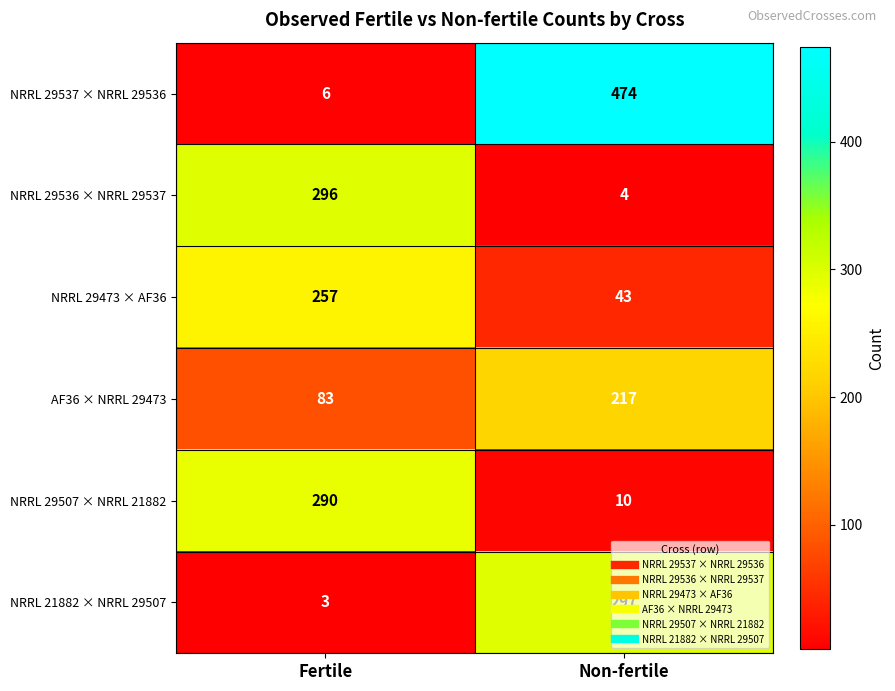

What is the difference between the NRRL 29507 × NRRL 21882 values at Non-fertile and Fertile?

280